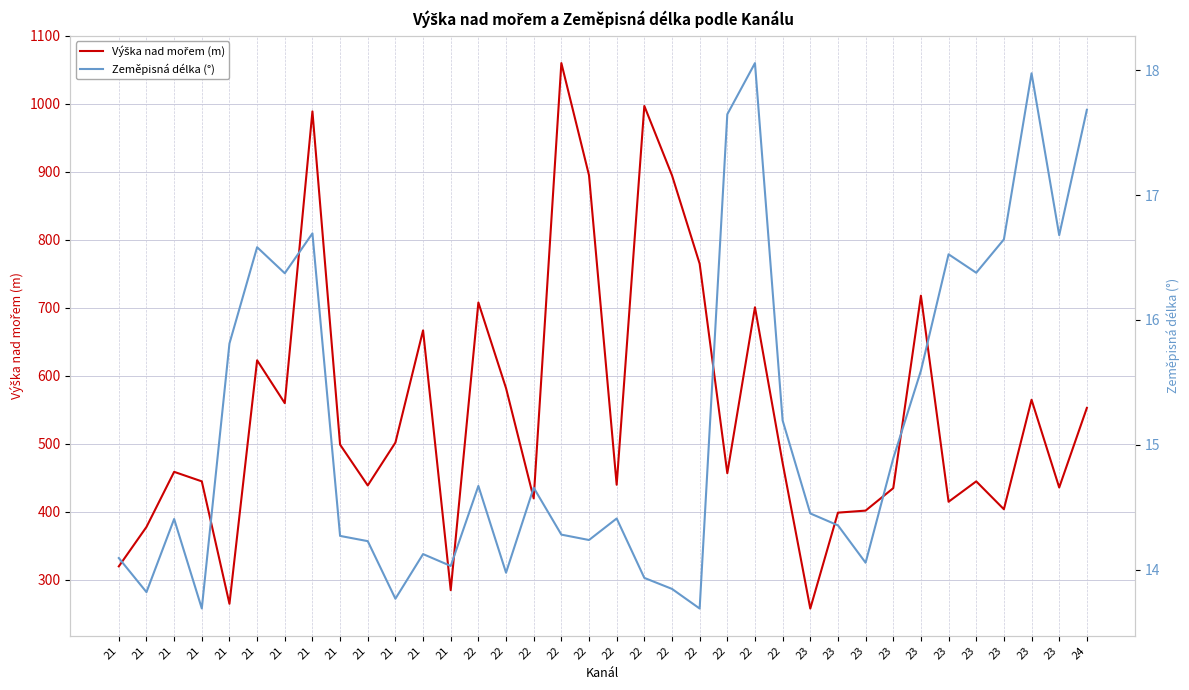

Rank the series at 21 from highest to lowest value.

Výška nad mořem (m), Zeměpisná délka (°)